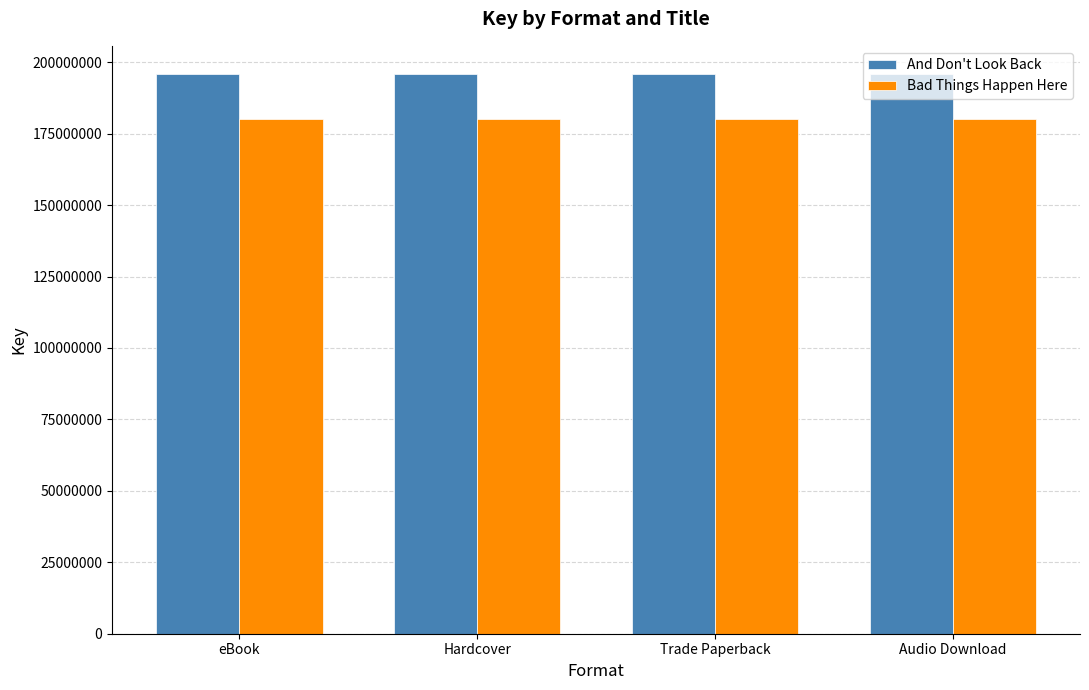

How many bars are there in each group?

2